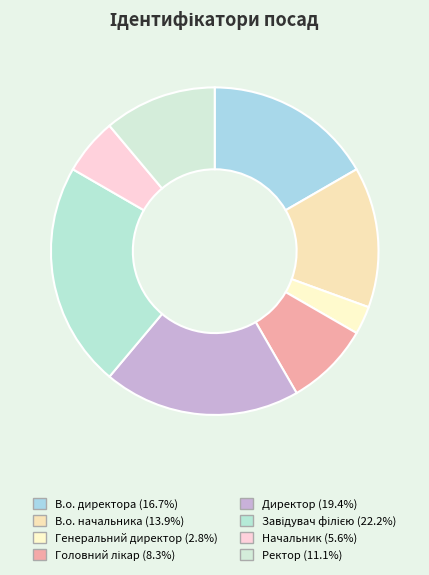

Is the sum of Завідувач філією and Начальник greater than half?

No